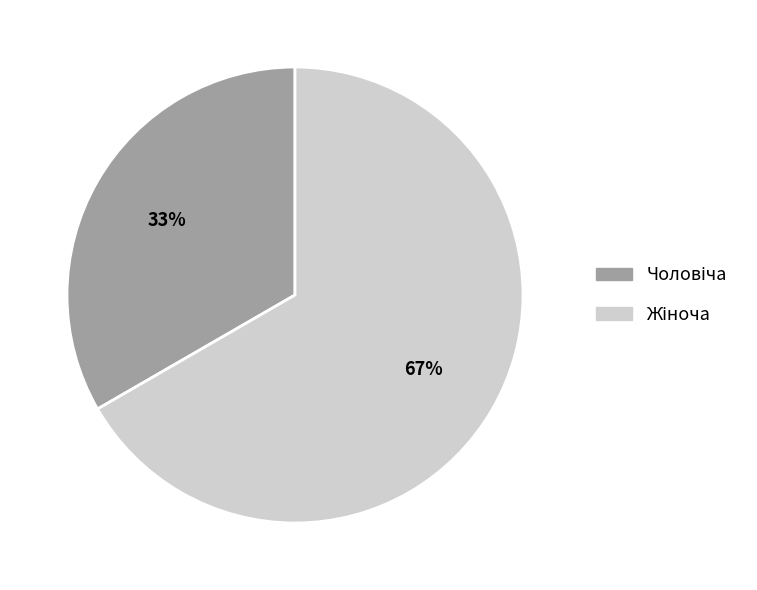

To the nearest percent, what is the average slice percentage?

50%